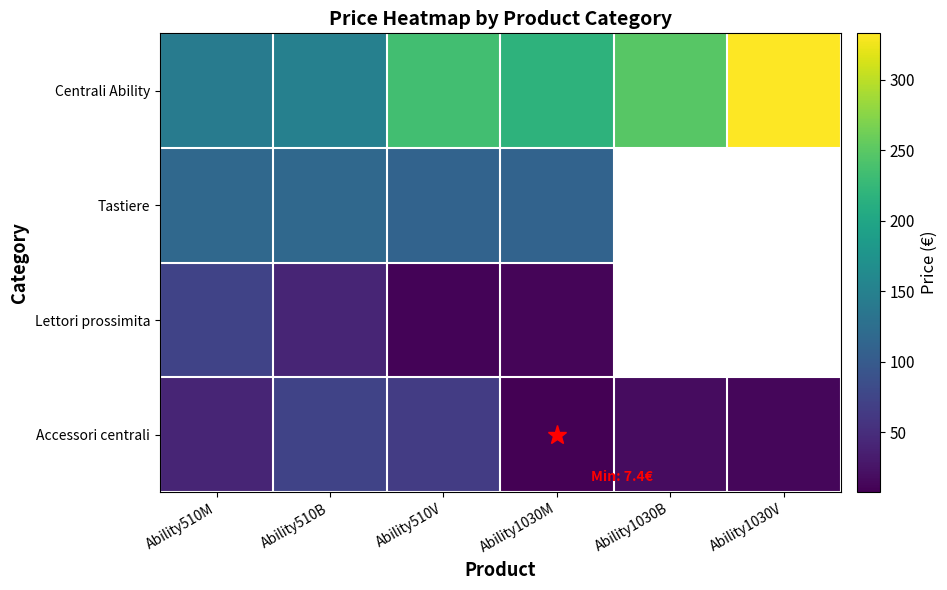

Which series has the largest total across all categories?

Centrali Ability